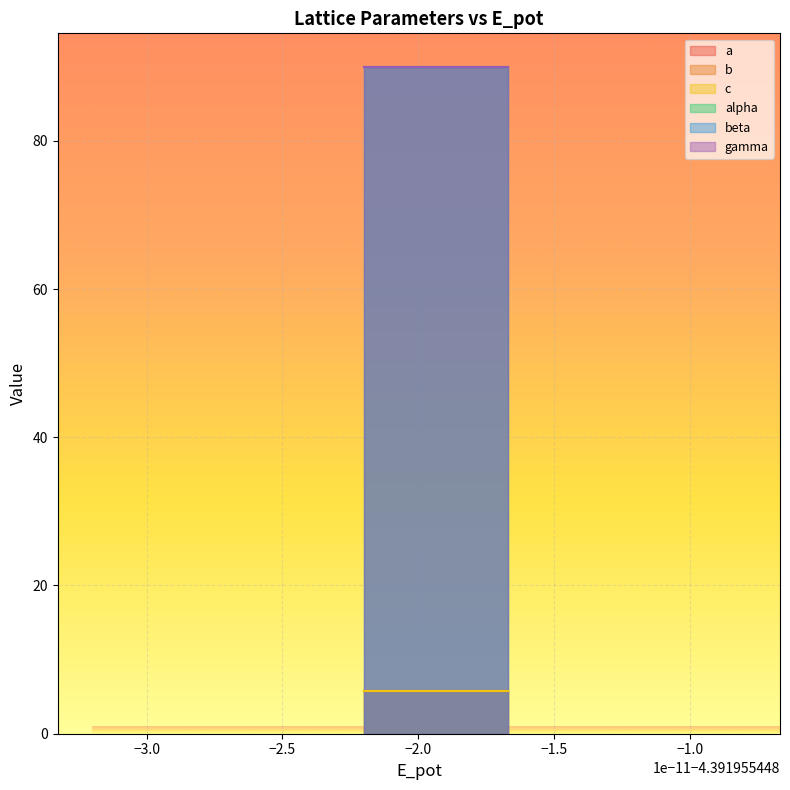

The a series shows 5.7 at 2. True or false?

True